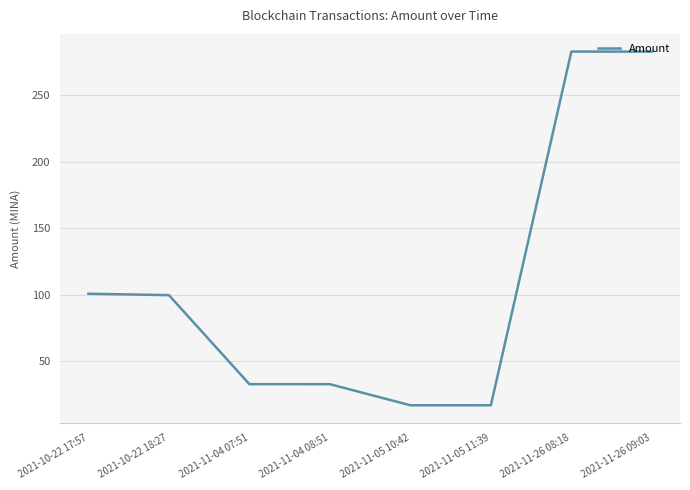

Approximately how many times larger is the value at 2021-11-26 09:03 compared to 2021-10-22 17:57?

2.8